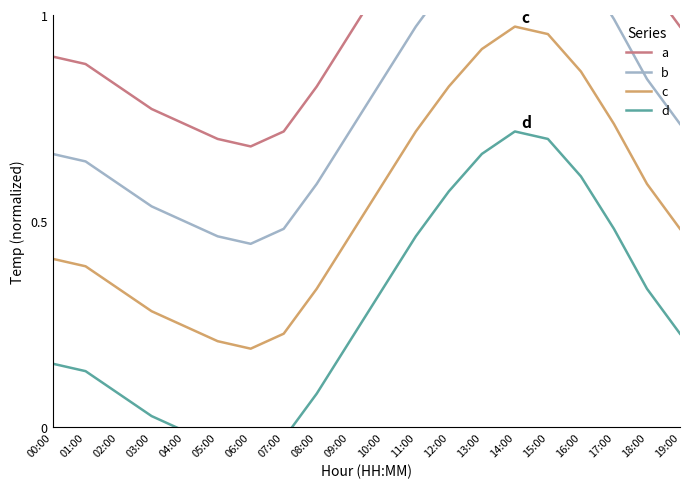

What is the minimum value for a?

0.7